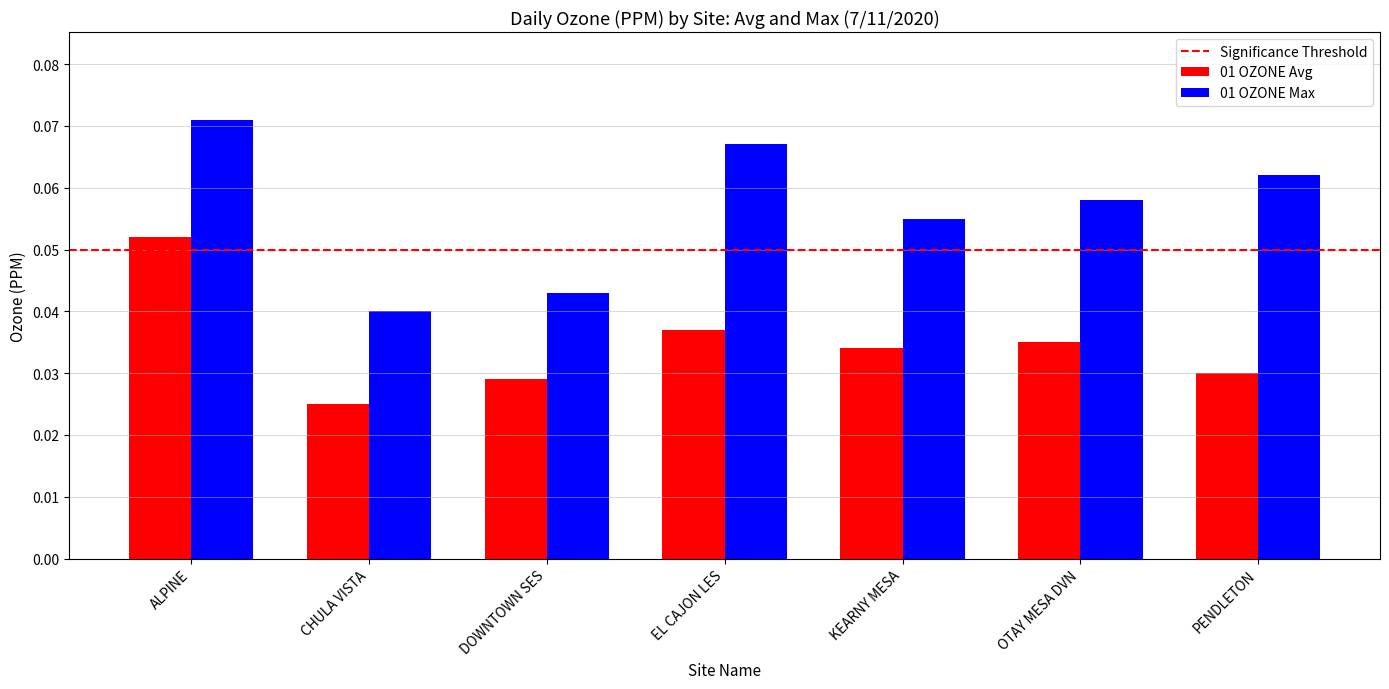

Rank the categories by 01 OZONE Max value from highest to lowest.

ALPINE, EL CAJON LES, PENDLETON, OTAY MESA DVN, KEARNY MESA, DOWNTOWN SES, CHULA VISTA